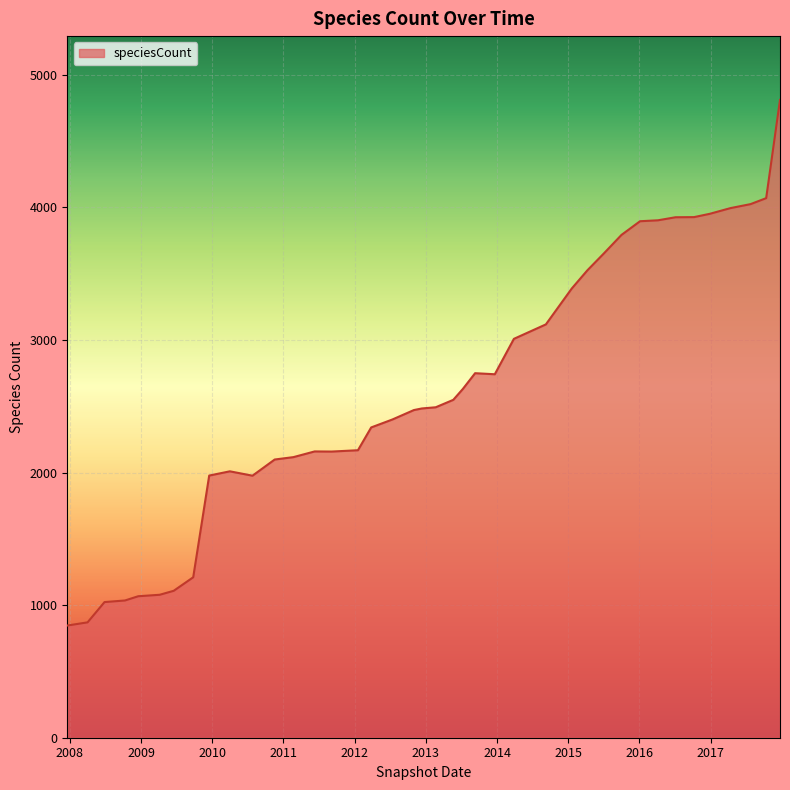

What is the maximum value shown in the chart?

4810